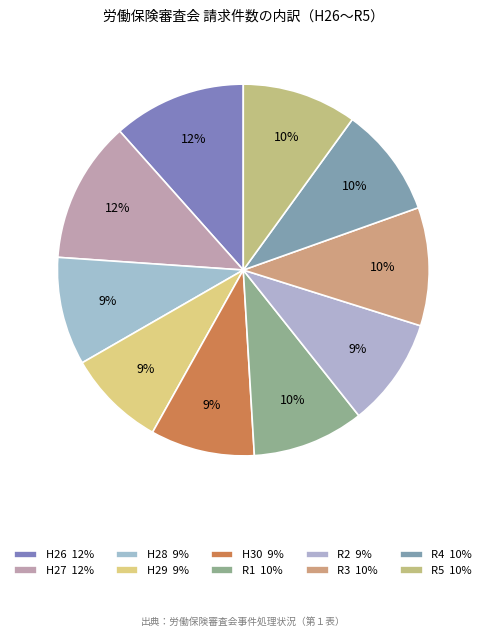

Rank the categories by value from highest to lowest.

H27, H26, R3, R5, R1, R4, R2, H28, H30, H29